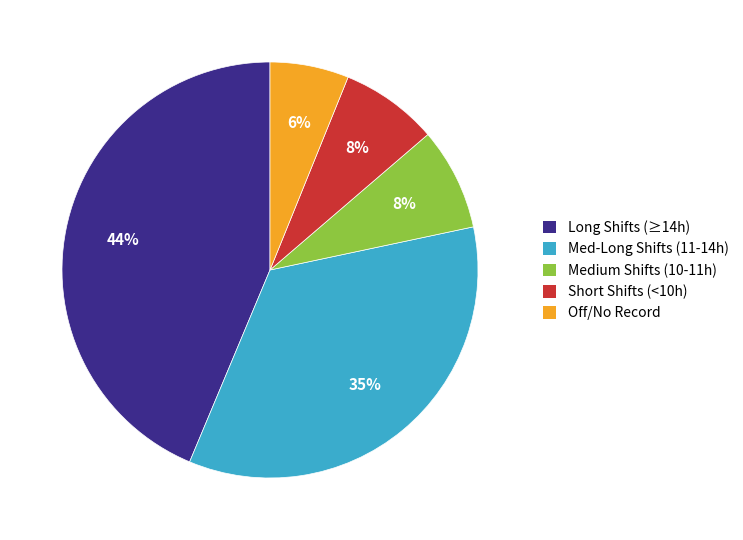

Do Short Shifts (<10h) and Long Shifts (≥14h) together represent more than half of the pie?

Yes